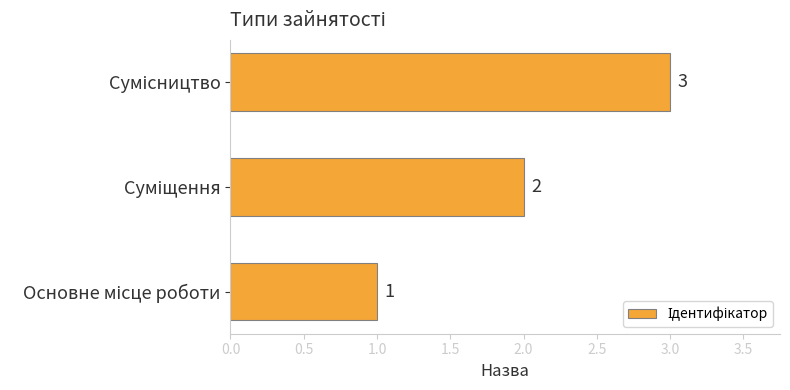

Count the values in the range 1 to 3.

3